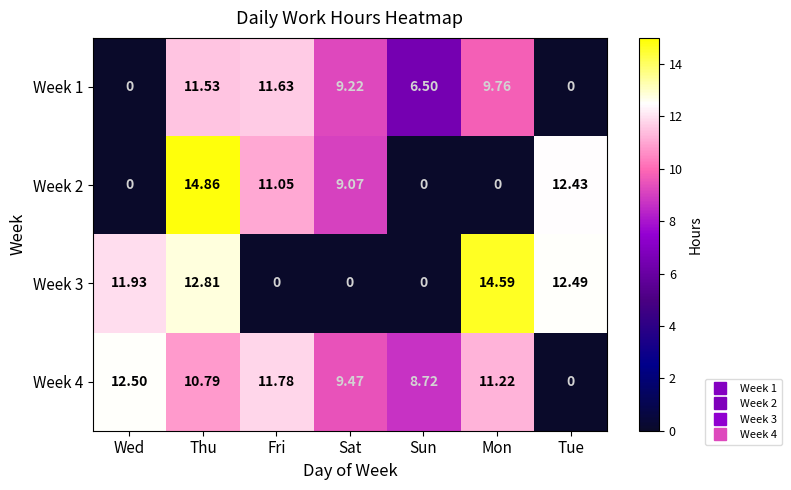

How many positive values does the Week 1 series have?

5